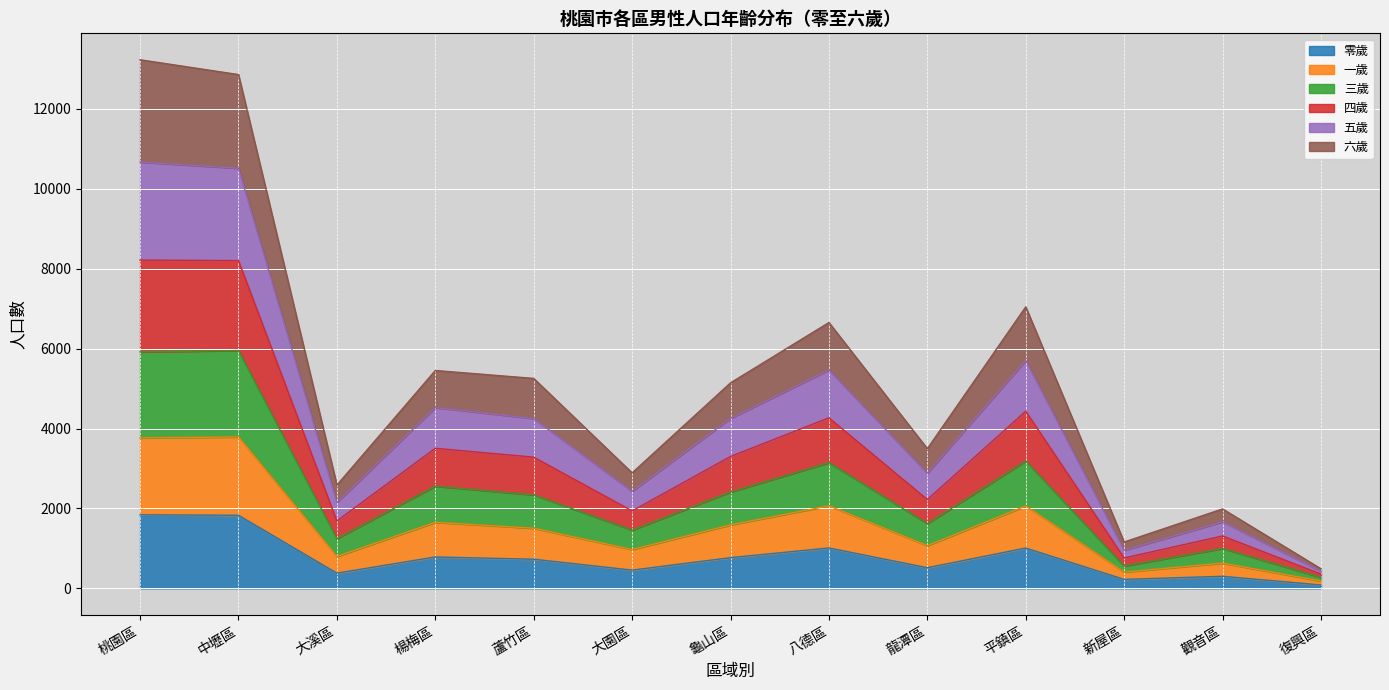

Between 新屋區 and 復興區, which series saw the biggest shift?

四歲